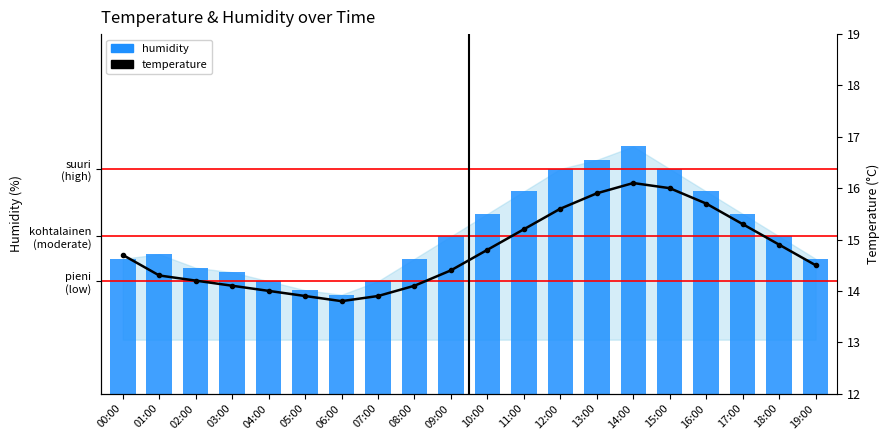

Reading left to right, extract all data points from this chart.

humidity: 00:00=61.0	01:00=61.1	02:00=60.8	03:00=60.7	04:00=60.5	05:00=60.3	06:00=60.2	07:00=60.5	08:00=61.0	09:00=61.5	10:00=62.0	11:00=62.5	12:00=63.0	13:00=63.2	14:00=63.5	15:00=63.0	16:00=62.5	17:00=62.0	18:00=61.5	19:00=61.0
temperature: 00:00=14.7	01:00=14.3	02:00=14.2	03:00=14.1	04:00=14.0	05:00=13.9	06:00=13.8	07:00=13.9	08:00=14.1	09:00=14.4	10:00=14.8	11:00=15.2	12:00=15.6	13:00=15.9	14:00=16.1	15:00=16.0	16:00=15.7	17:00=15.3	18:00=14.9	19:00=14.5